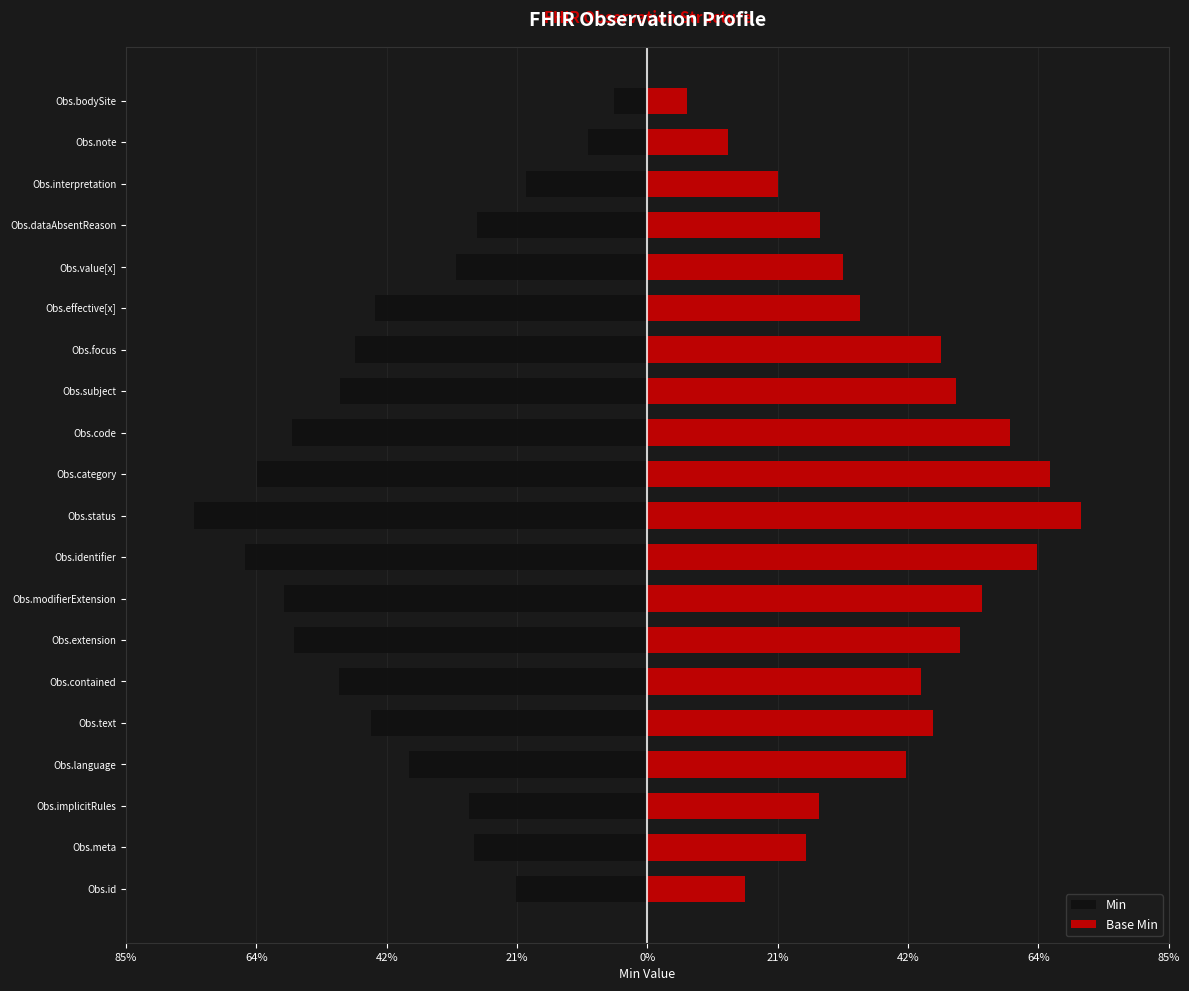

How many bars are there in each group?

2